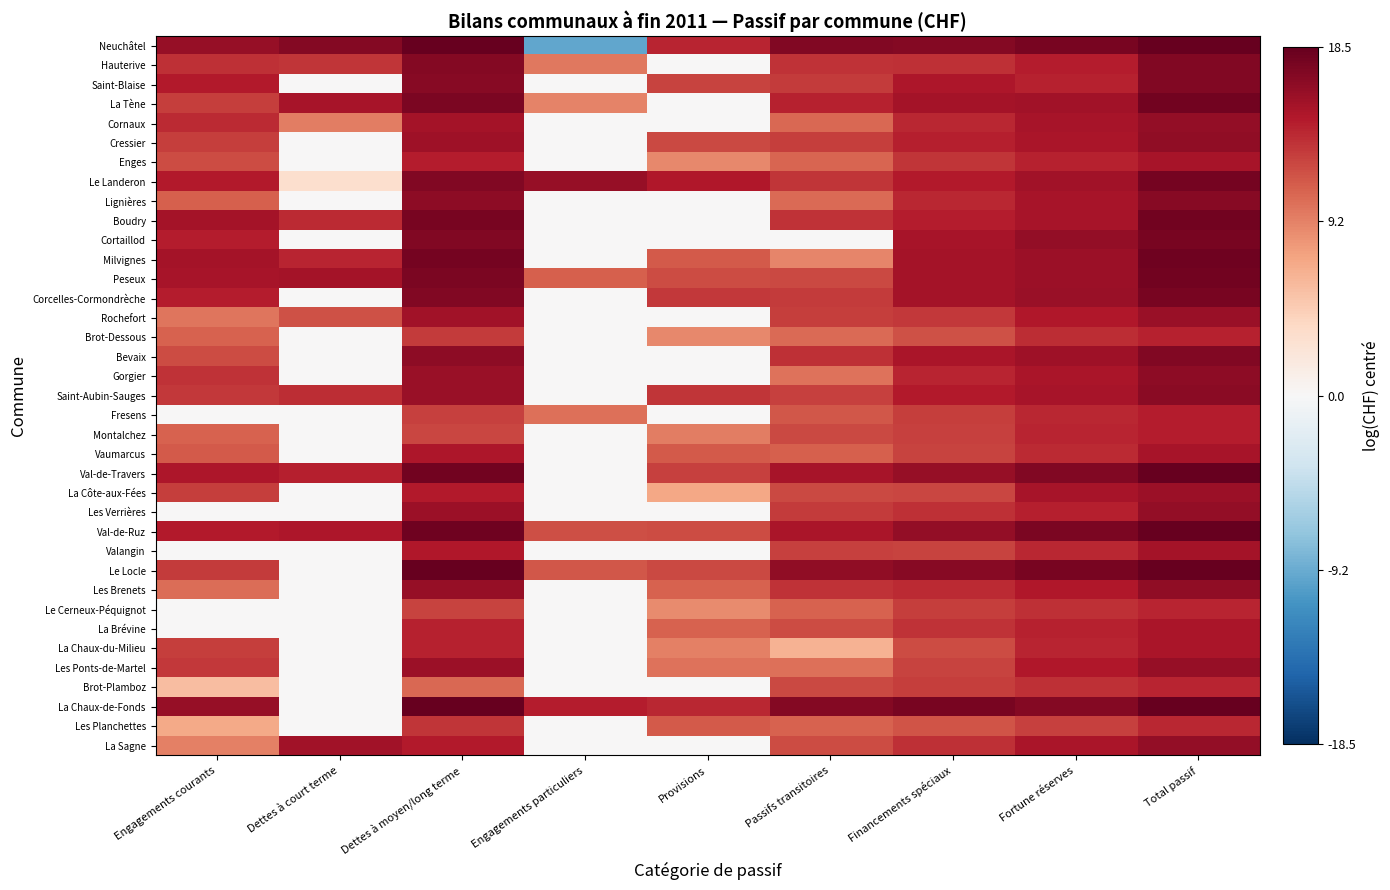

Which series has the largest total across all categories?

Val-de-Ruz